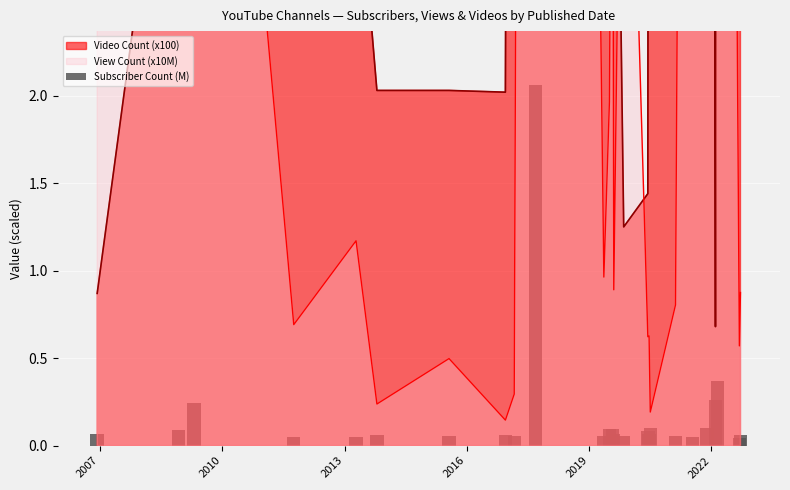

Is it true that the value at 17 is 0.2?

False